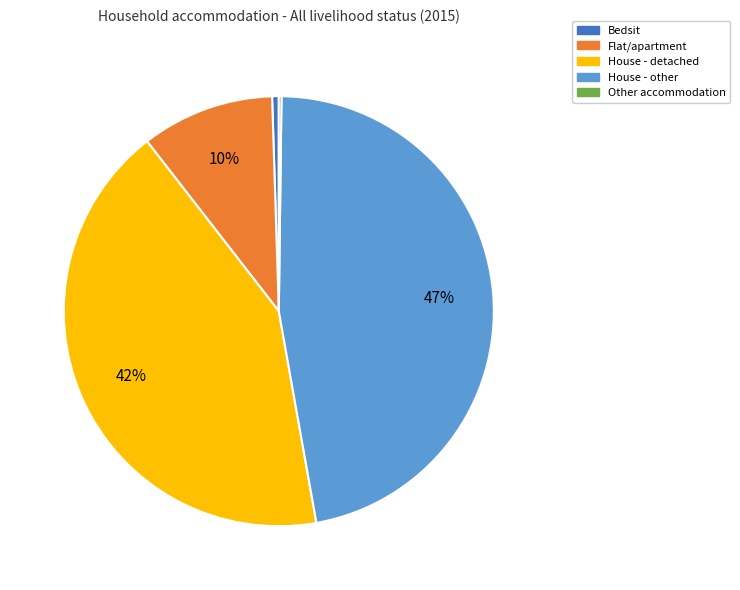

Do House - detached and Flat/apartment together represent more than half of the pie?

Yes